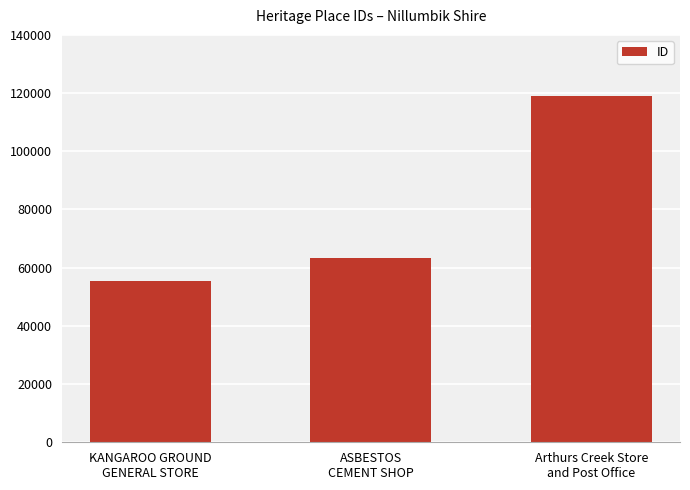

What is the ratio of the value at ASBESTOS
CEMENT SHOP to the value at KANGAROO GROUND
GENERAL STORE?

1.1